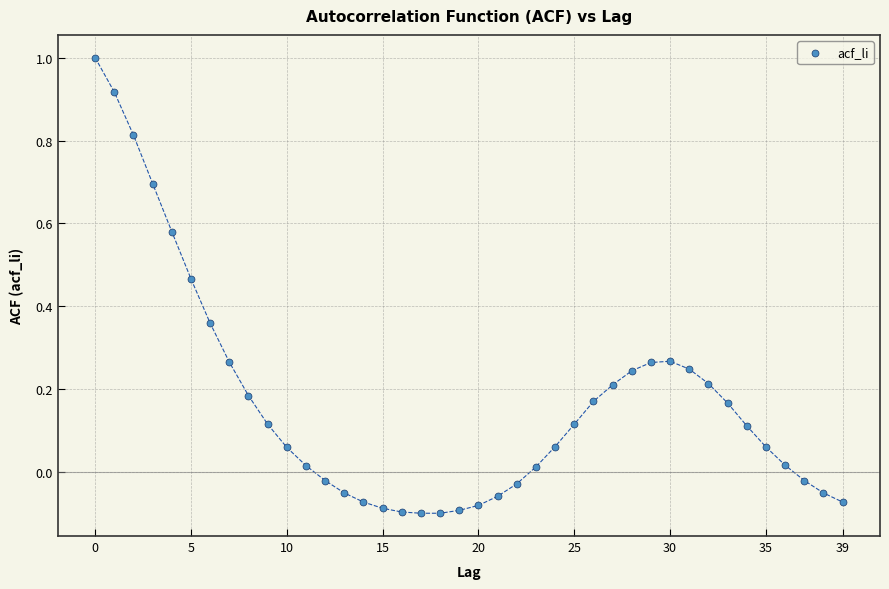

What is the range of Y values (max minus min)?

1.1